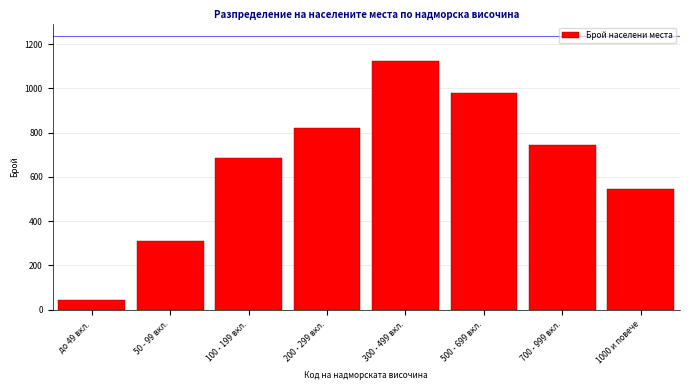

Reading left to right, extract all data points from this chart.

до 49 вкл.=45	50 - 99 вкл.=312	100 - 199 вкл.=687	200 - 299 вкл.=823	300 - 499 вкл.=1124	500 - 699 вкл.=978	700 - 999 вкл.=743	1000 и повече=547